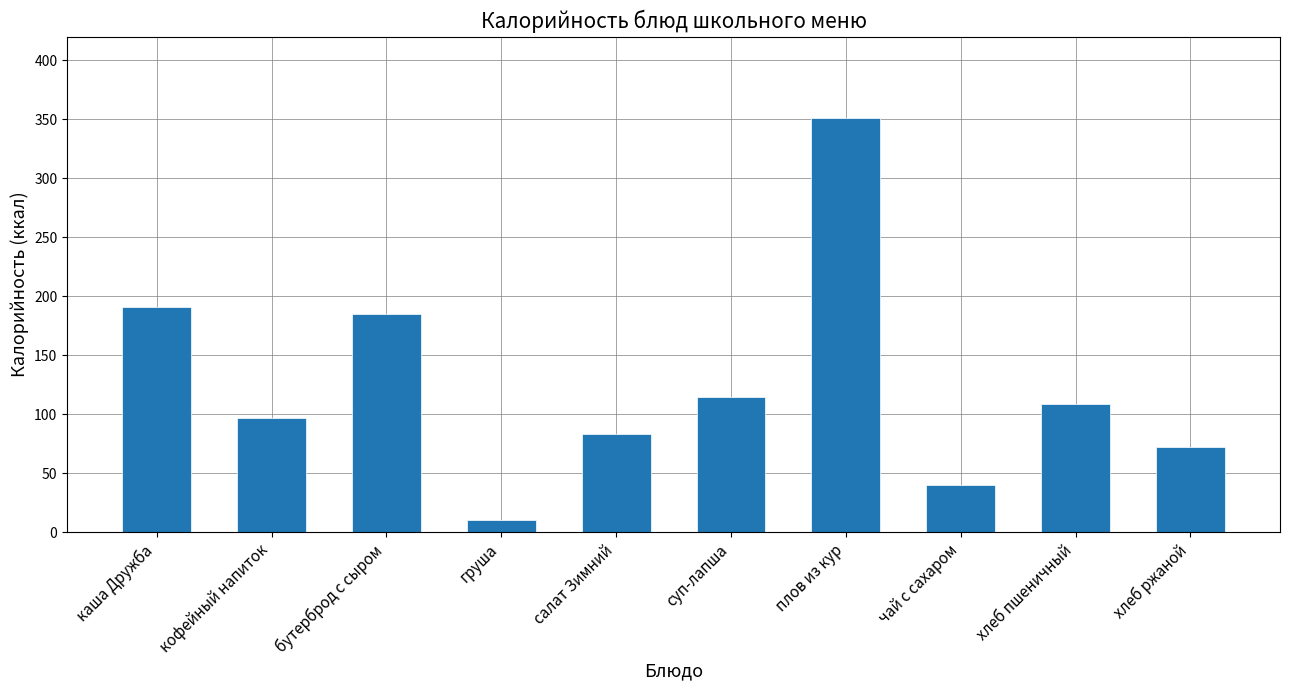

What is the value of the 3rd bar from the left?

185.2